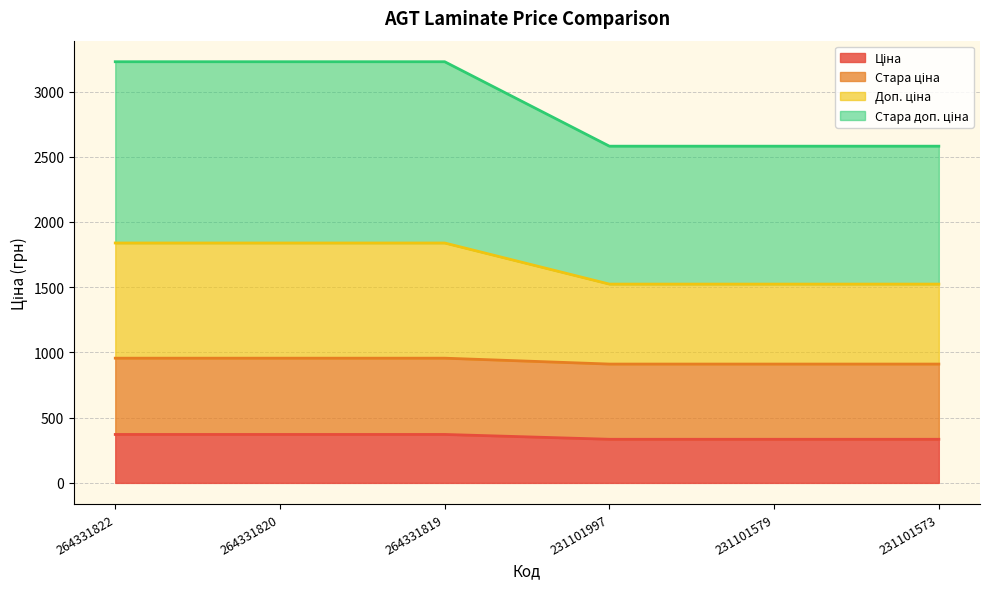

Which category has the lowest value in the Стара ціна series?

231101997